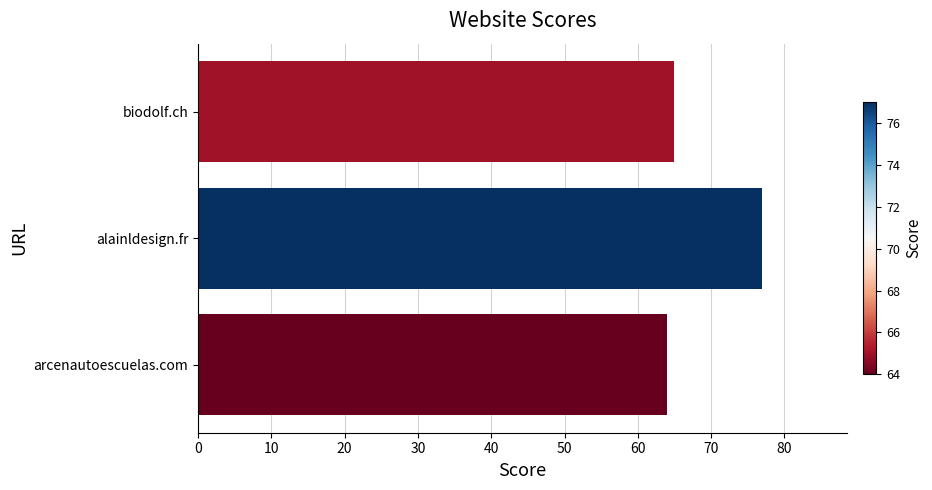

At which category does the chart reach its peak across all series?

alainldesign.fr